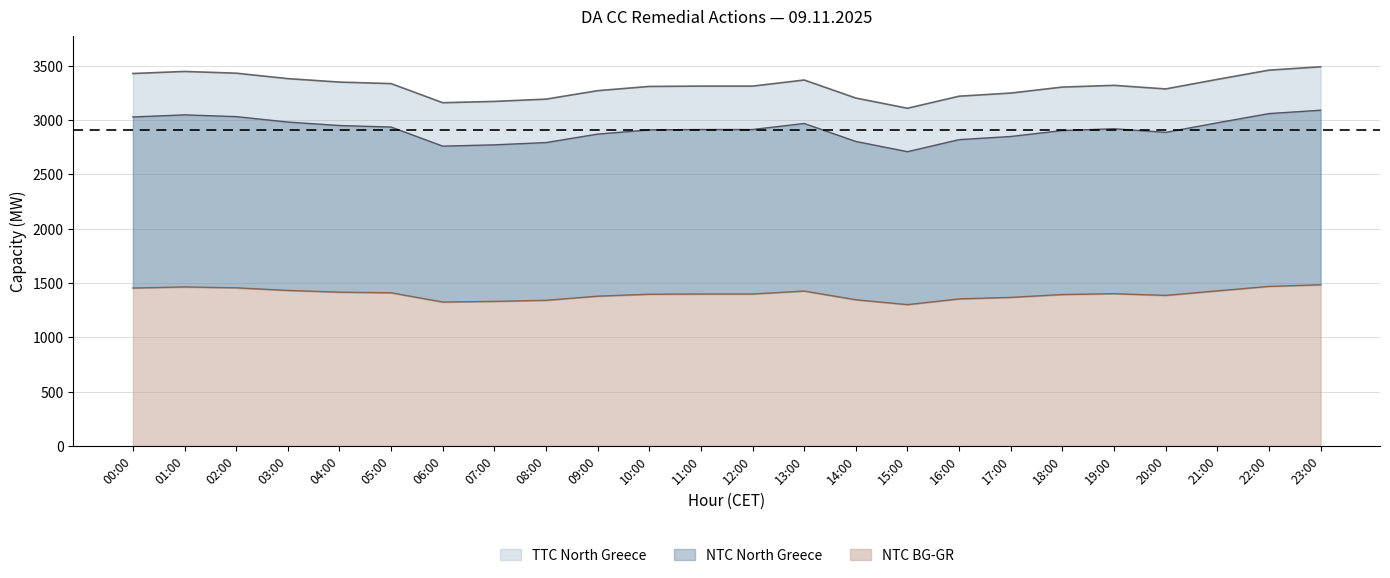

What is the label of the 24th point from the right?

00:00